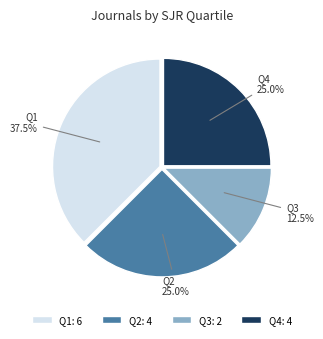

Do Q1 and Q4 together represent more than half of the pie?

Yes